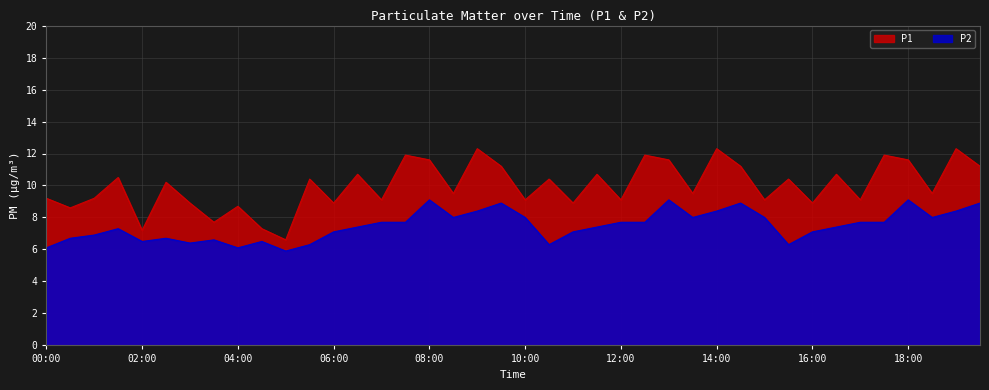

What is the difference between the highest and lowest values at 03:30?

1.1